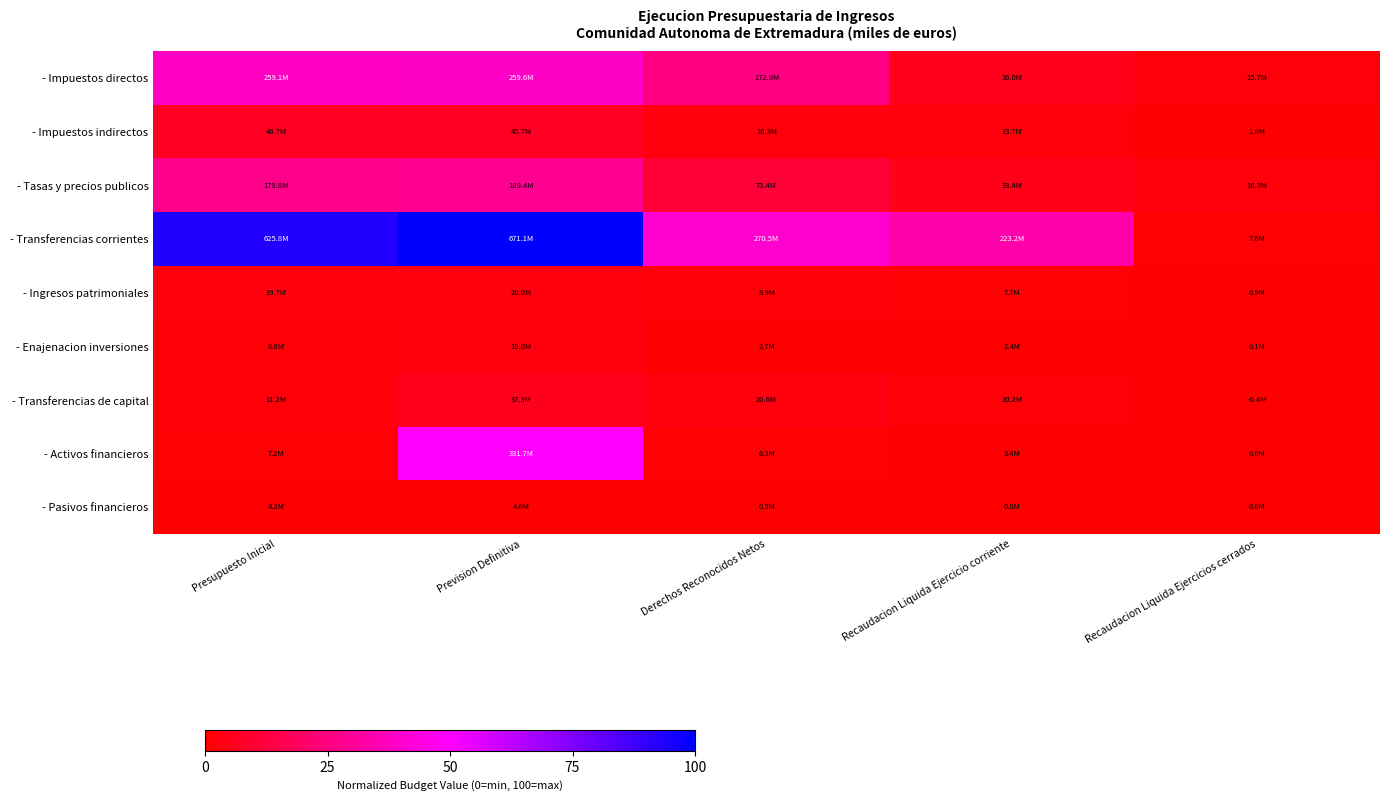

Reading left to right, extract all data points from this chart.

- Impuestos directos: Presupuesto Inicial=38.6	Prevision Definitiva=38.7	Derechos Reconocidos Netos=25.8	Recaudacion Liquida Ejercicio corriente=5.4	Recaudacion Liquida Ejercicios cerrados=2.3
- Impuestos indirectos: Presupuesto Inicial=7.0	Prevision Definitiva=6.8	Derechos Reconocidos Netos=2.4	Recaudacion Liquida Ejercicio corriente=2.0	Recaudacion Liquida Ejercicios cerrados=0.3
- Tasas y precios publicos: Presupuesto Inicial=26.8	Prevision Definitiva=28.2	Derechos Reconocidos Netos=10.9	Recaudacion Liquida Ejercicio corriente=5.0	Recaudacion Liquida Ejercicios cerrados=2.4
- Transferencias corrientes: Presupuesto Inicial=93.3	Prevision Definitiva=100.0	Derechos Reconocidos Netos=40.3	Recaudacion Liquida Ejercicio corriente=33.3	Recaudacion Liquida Ejercicios cerrados=1.1
- Ingresos patrimoniales: Presupuesto Inicial=2.9	Prevision Definitiva=3.0	Derechos Reconocidos Netos=1.3	Recaudacion Liquida Ejercicio corriente=1.1	Recaudacion Liquida Ejercicios cerrados=0.1
- Enajenacion inversiones: Presupuesto Inicial=1.3	Prevision Definitiva=2.8	Derechos Reconocidos Netos=0.4	Recaudacion Liquida Ejercicio corriente=0.4	Recaudacion Liquida Ejercicios cerrados=0.0
- Transferencias de capital: Presupuesto Inicial=1.7	Prevision Definitiva=5.6	Derechos Reconocidos Netos=3.1	Recaudacion Liquida Ejercicio corriente=1.5	Recaudacion Liquida Ejercicios cerrados=-0.1
- Activos financieros: Presupuesto Inicial=1.1	Prevision Definitiva=49.4	Derechos Reconocidos Netos=0.9	Recaudacion Liquida Ejercicio corriente=0.5	Recaudacion Liquida Ejercicios cerrados=0.0
- Pasivos financieros: Presupuesto Inicial=0.6	Prevision Definitiva=0.7	Derechos Reconocidos Netos=0.1	Recaudacion Liquida Ejercicio corriente=0.0	Recaudacion Liquida Ejercicios cerrados=0.0